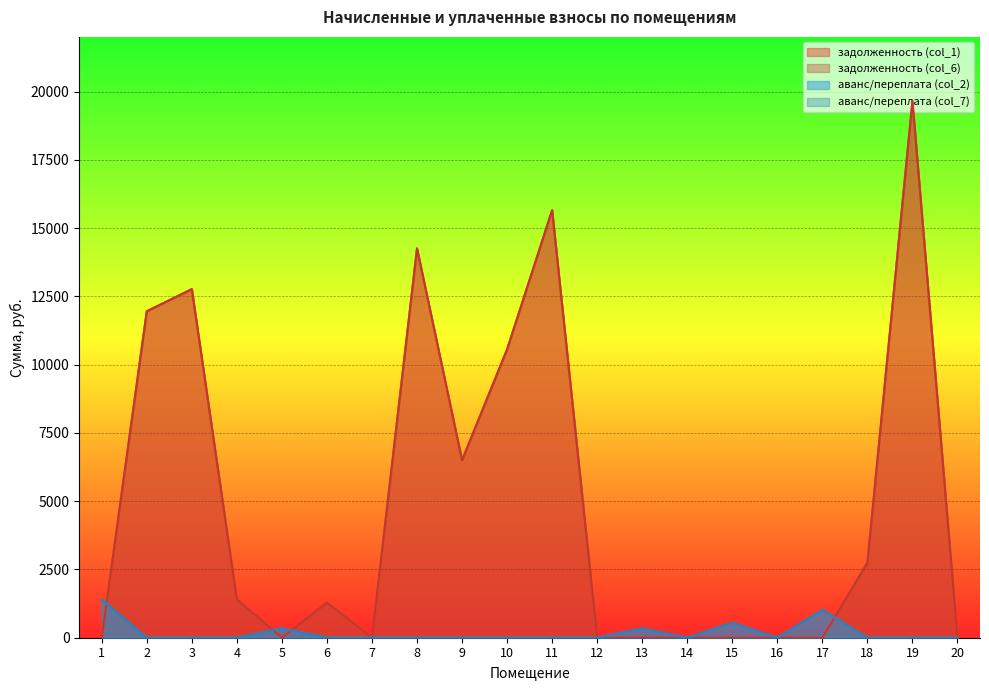

Rank the series by their maximum value, from lowest to highest.

аванс/переплата (col_2), аванс/переплата (col_7), задолженность (col_1), задолженность (col_6)